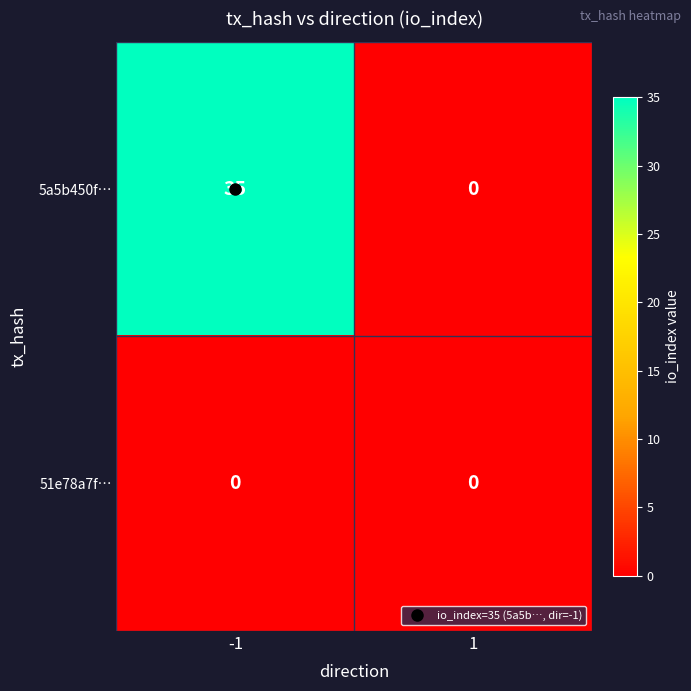

What is the sum of the 5a5b450f… values at 1 and -1?

35